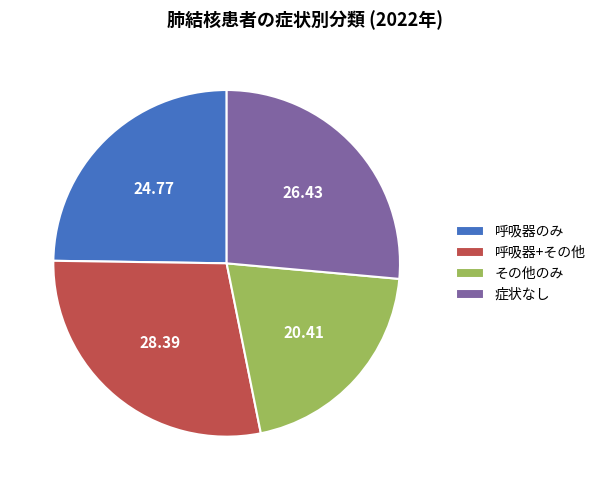

The 呼吸器+その他 slice represents 28% of the pie. True or false?

True